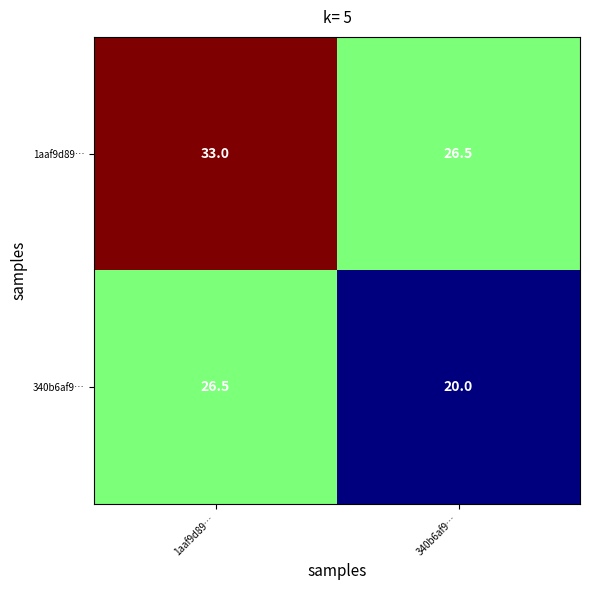

Is it true that 340b6af9… equals 26.4 at 340b6af9…?

False